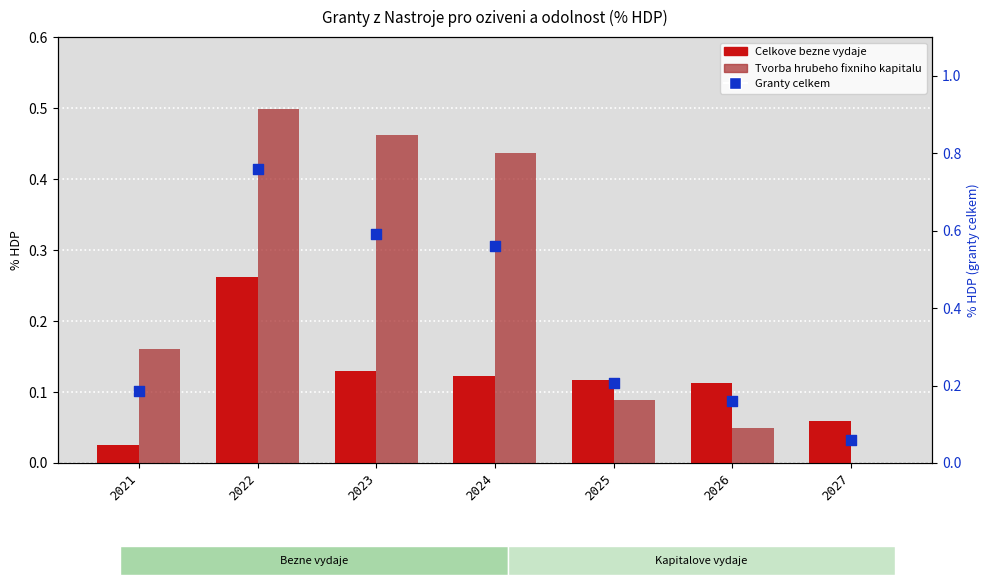

Which series has the largest total across all categories?

Granty Nastroje pro oziveni a odolnost